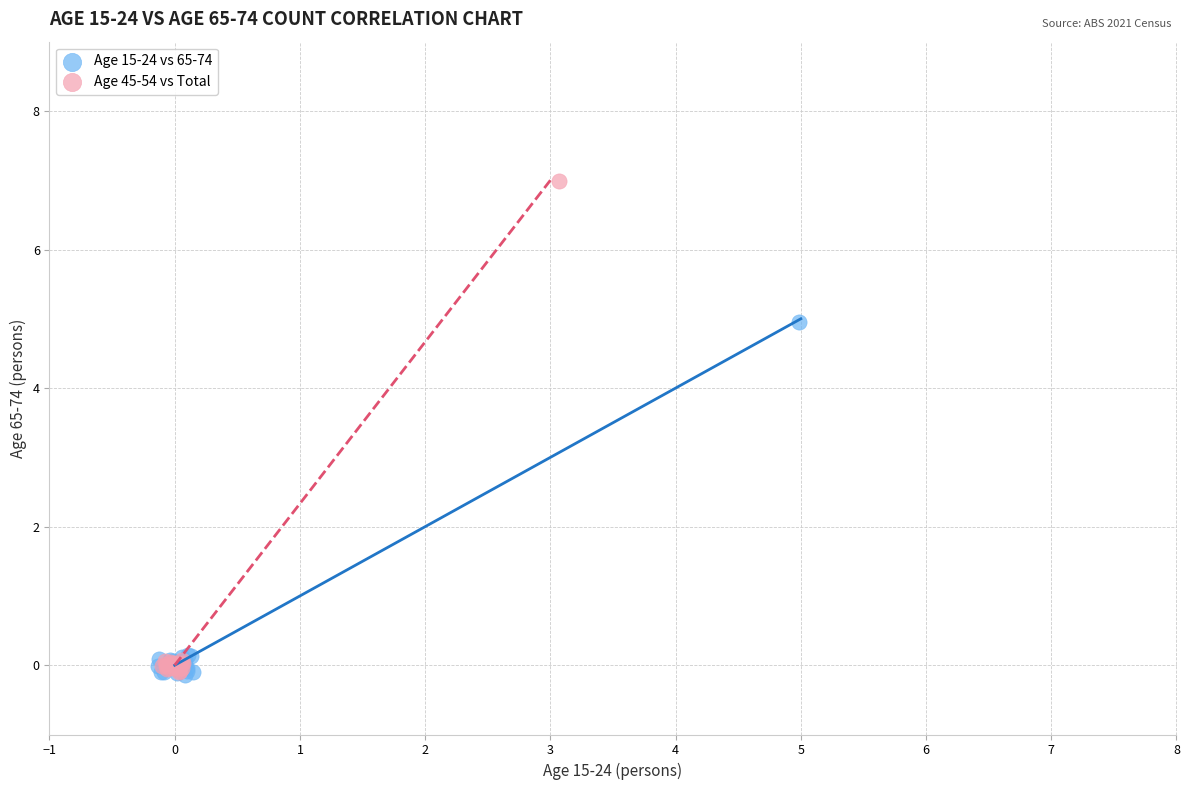

What are all the series names shown in the legend?

Age 15-24 vs 65-74, Age 45-54 vs Total